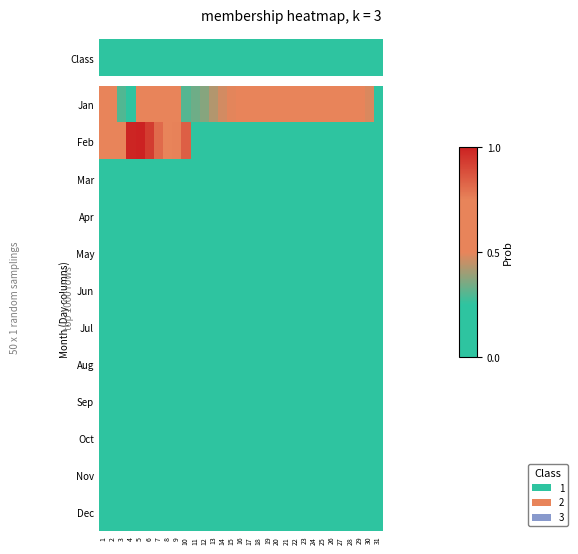

What is the greatest value displayed?

1.0